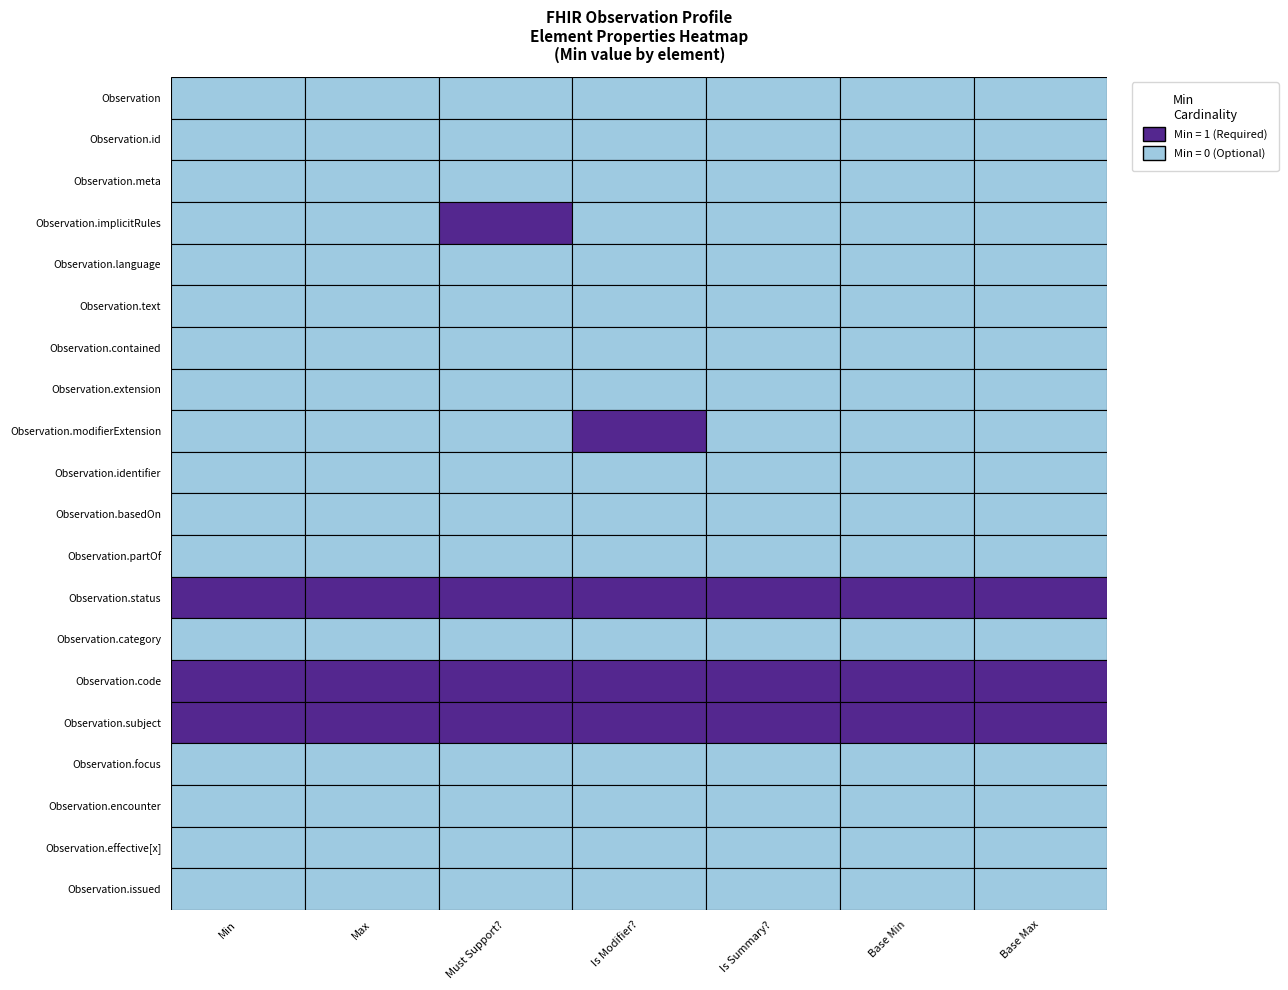

Reading right to left, list all the values displayed in this chart.

Observation: 0	0	0	0	0	0	0
Observation.id: 0	0	0	0	0	0	0
Observation.meta: 0	0	0	0	0	0	0
Observation.implicitRules: 0	0	0	0	1	0	0
Observation.language: 0	0	0	0	0	0	0
Observation.text: 0	0	0	0	0	0	0
Observation.contained: 0	0	0	0	0	0	0
Observation.extension: 0	0	0	0	0	0	0
Observation.modifierExtension: 0	0	0	1	0	0	0
Observation.identifier: 0	0	0	0	0	0	0
Observation.basedOn: 0	0	0	0	0	0	0
Observation.partOf: 0	0	0	0	0	0	0
Observation.status: 1	1	1	1	1	1	1
Observation.category: 0	0	0	0	0	0	0
Observation.code: 1	1	1	1	1	1	1
Observation.subject: 1	1	1	1	1	1	1
Observation.focus: 0	0	0	0	0	0	0
Observation.encounter: 0	0	0	0	0	0	0
Observation.effective[x]: 0	0	0	0	0	0	0
Observation.issued: 0	0	0	0	0	0	0